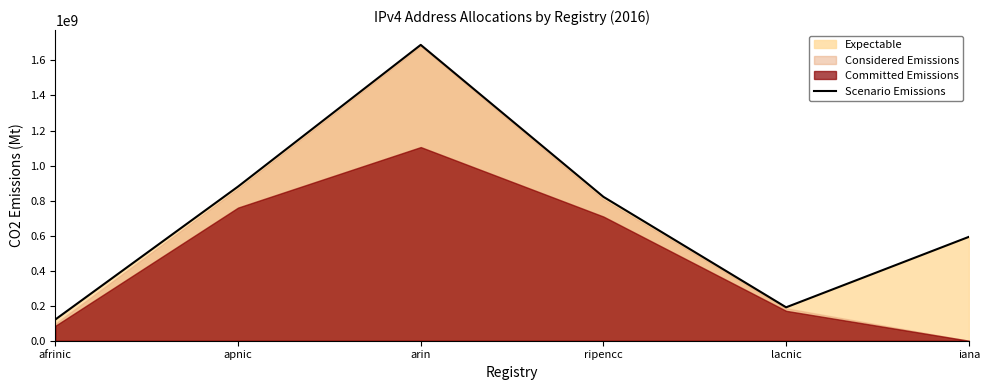

How many data points does each series have?

6